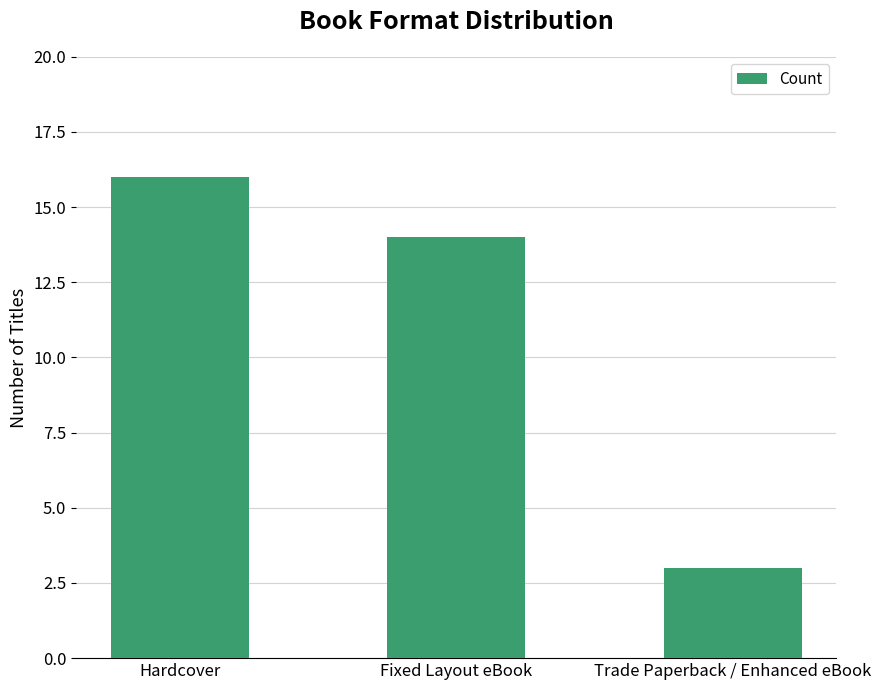

Are the bars horizontal?

No